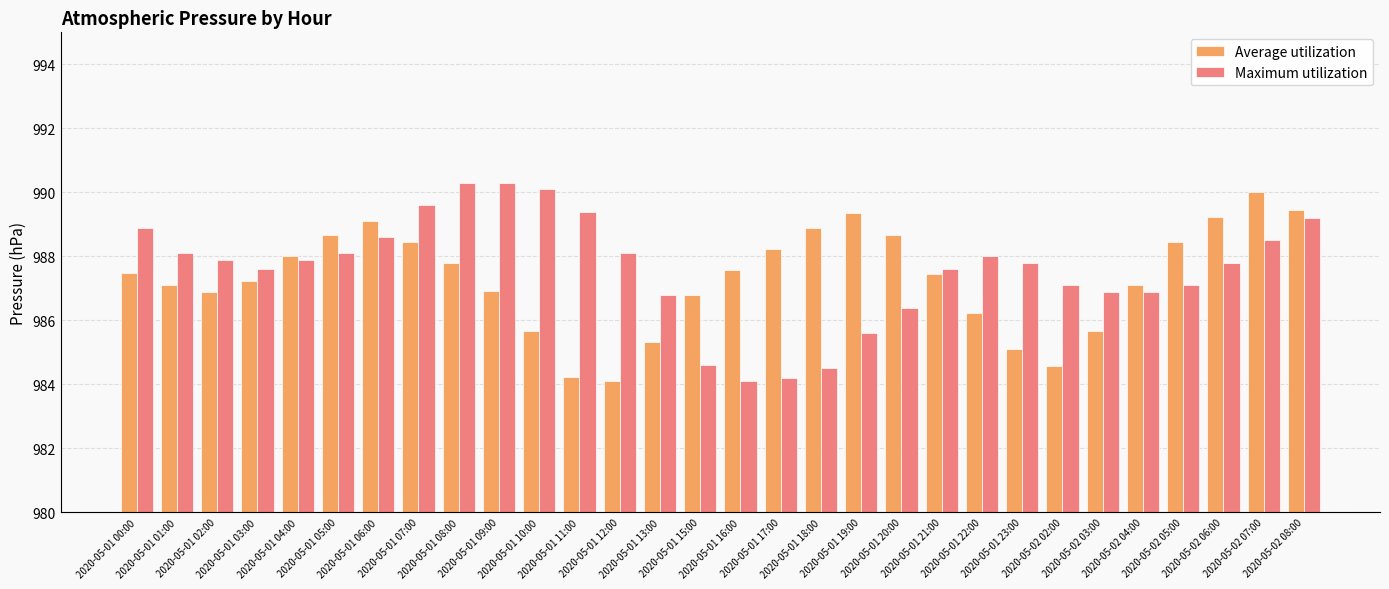

How many values in the Average utilization series exceed 987?

19